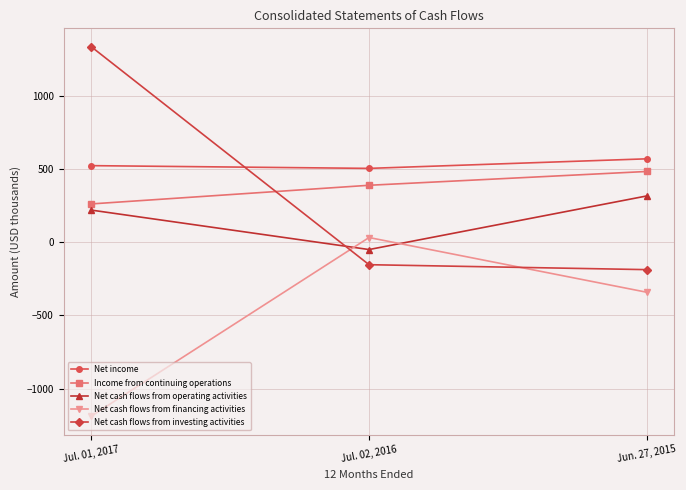

What is the difference between the Net cash flows from operating activities values at Jul. 02, 2016 and Jul. 01, 2017?

269.9